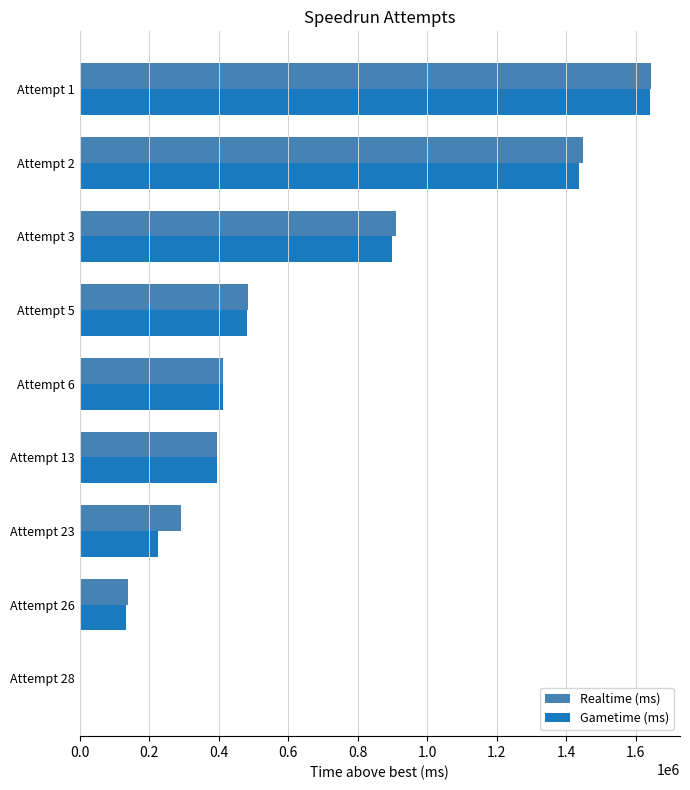

At which category is the sum across all series the highest?

Attempt 1